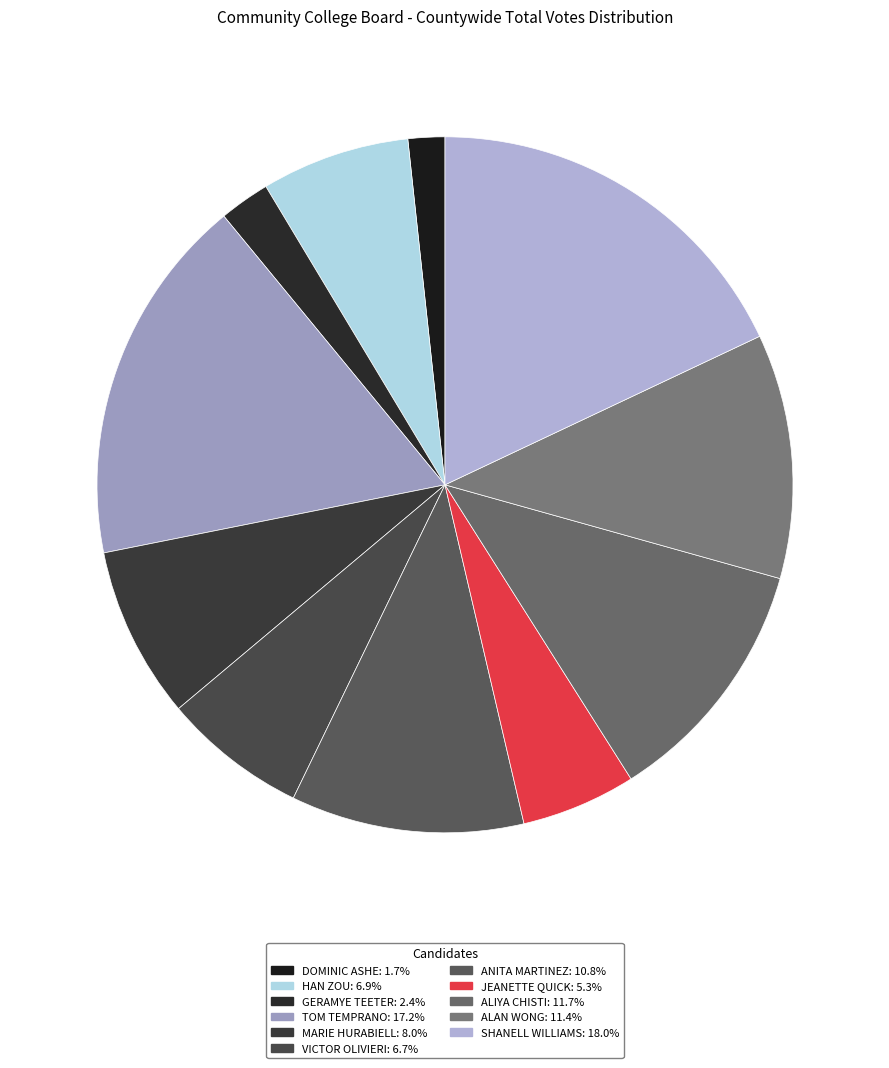

What portion of the pie excludes MARIE HURABIELL?

92.0%